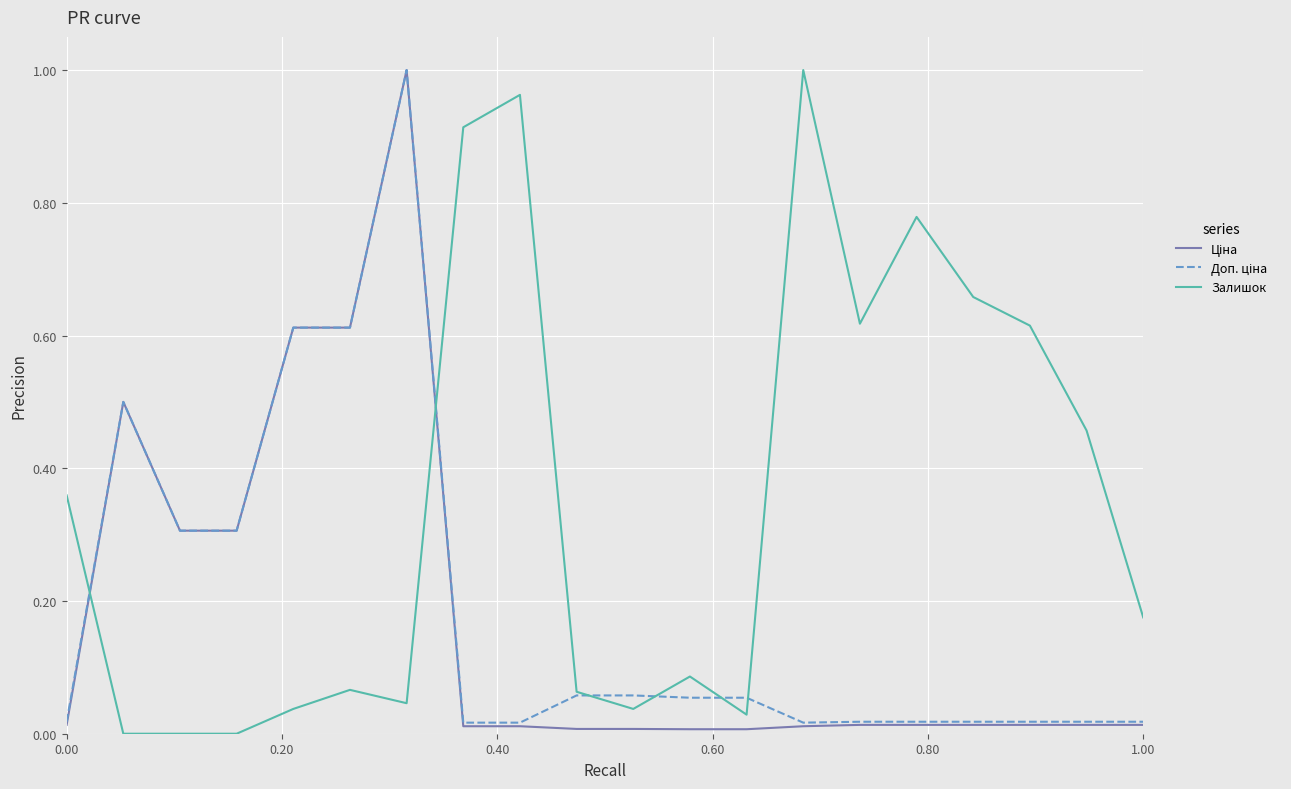

Which series has the largest total across all categories?

Залишок